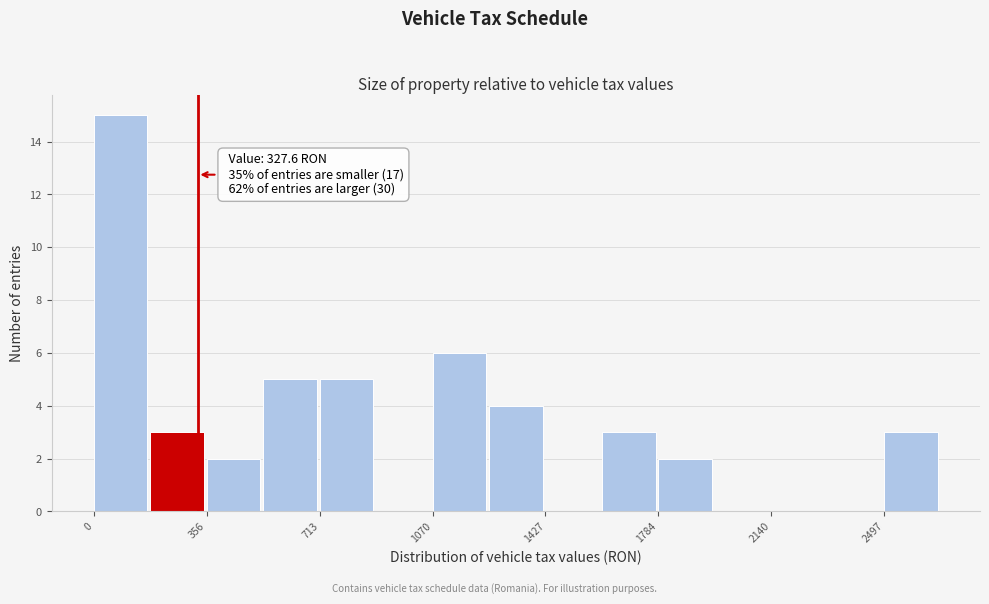

Around what value on the x-axis is the tallest bar? Give the approximate position of its centre, as read against the axis.

100